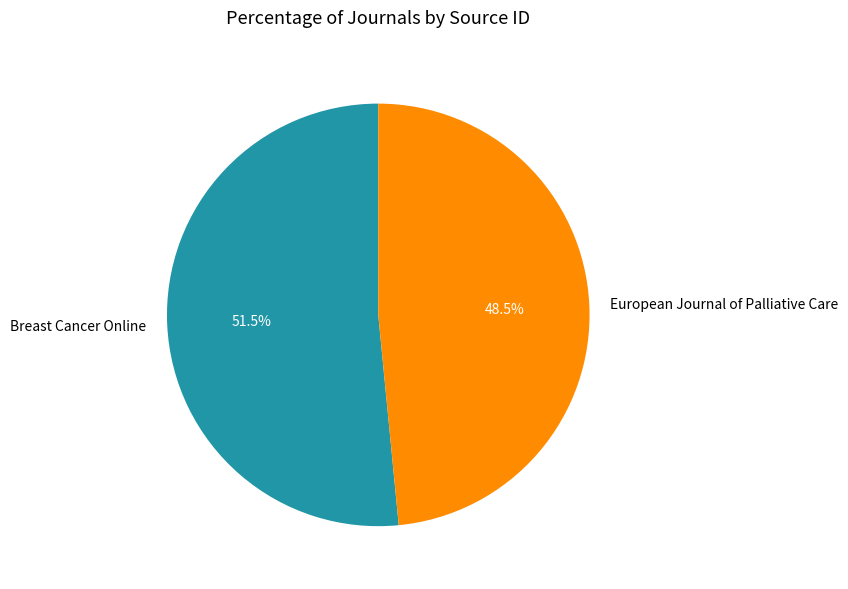

Is there a majority slice in this chart?

Yes